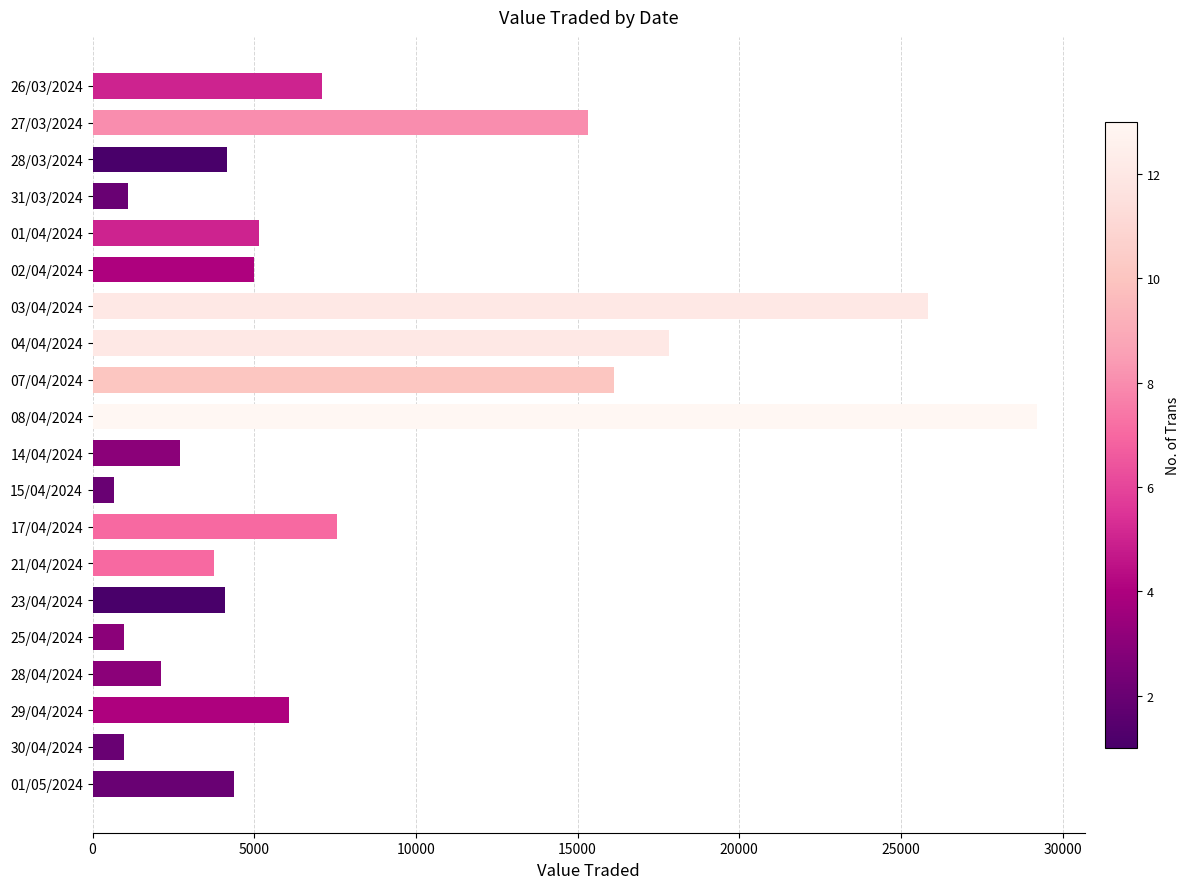

At which category does the chart reach its minimum across all series?

15/04/2024